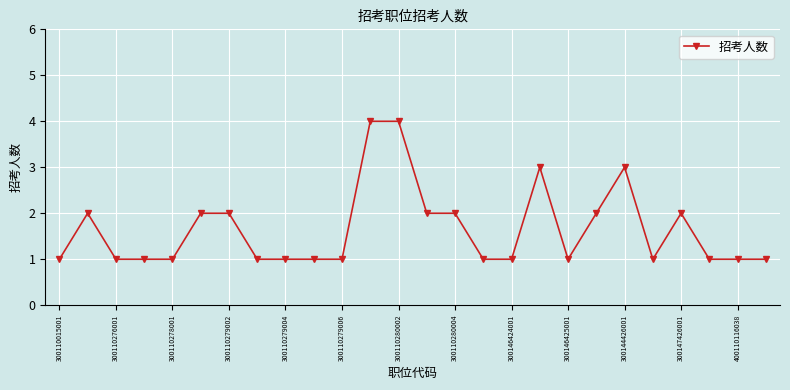

What is the difference between the maximum and minimum values?

3